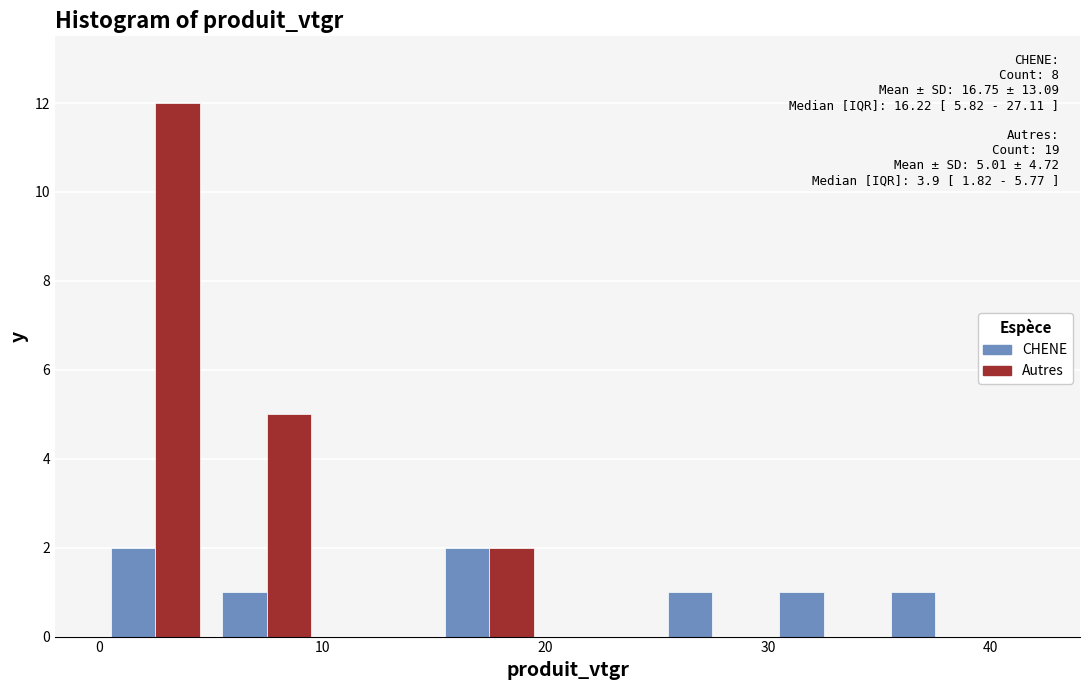

In the Autres series, which range on the x-axis has the tallest bar?

0 to 5